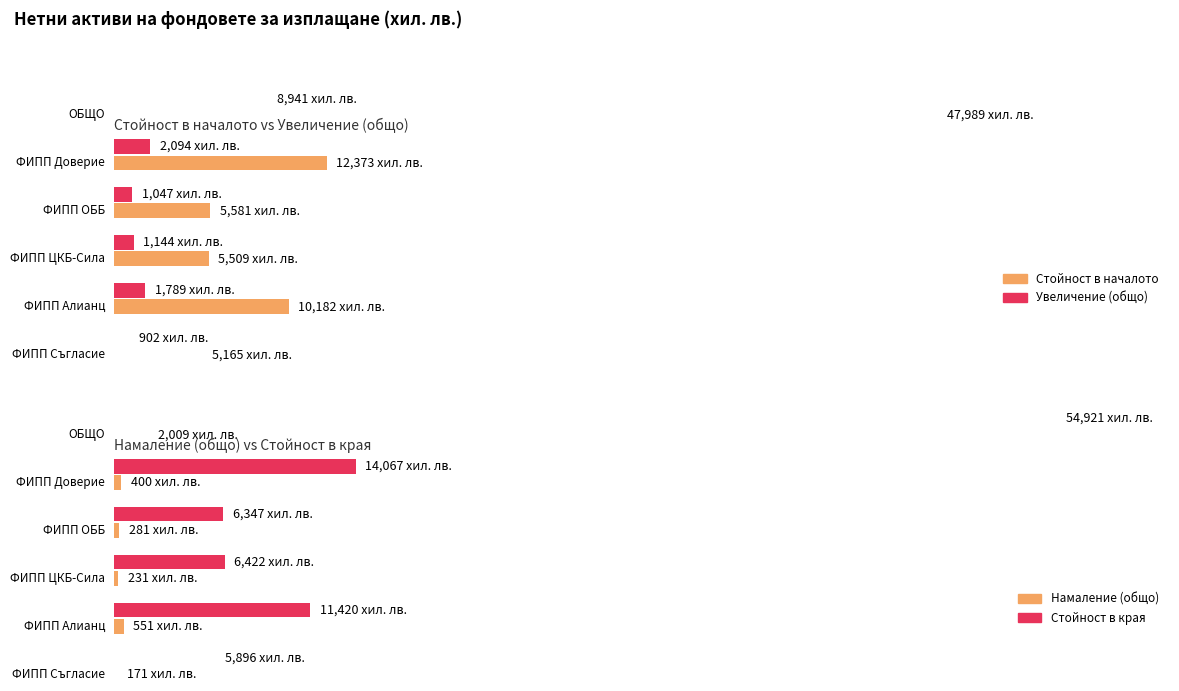

What is the difference between the maximum and minimum values in the Увеличение (общо) series?

8039